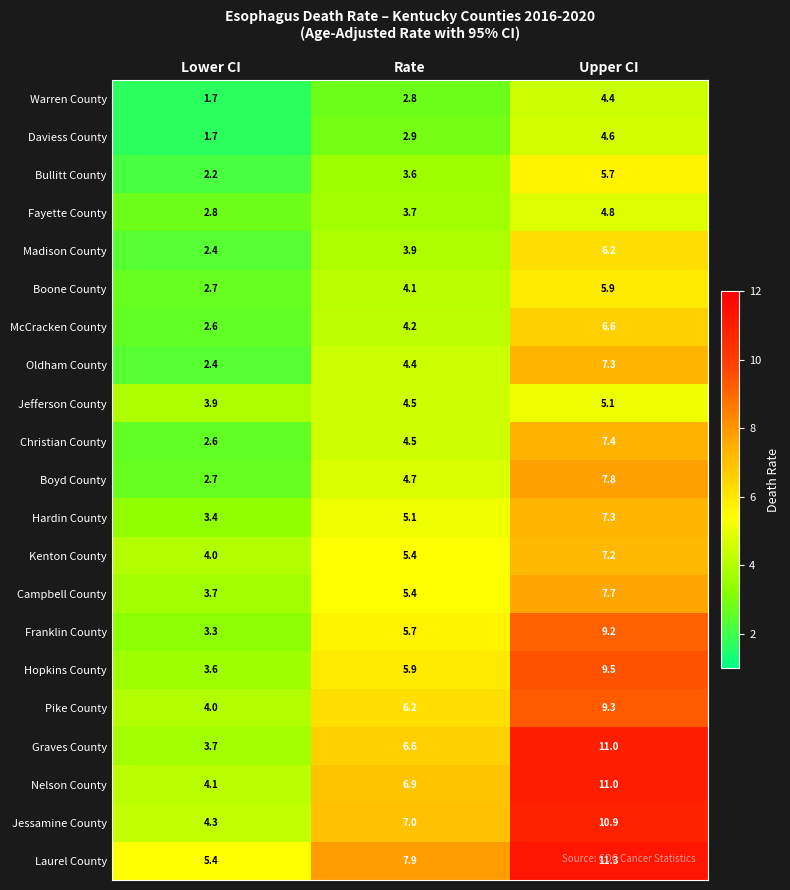

What value does the Hardin County series have at Lower CI?

3.4